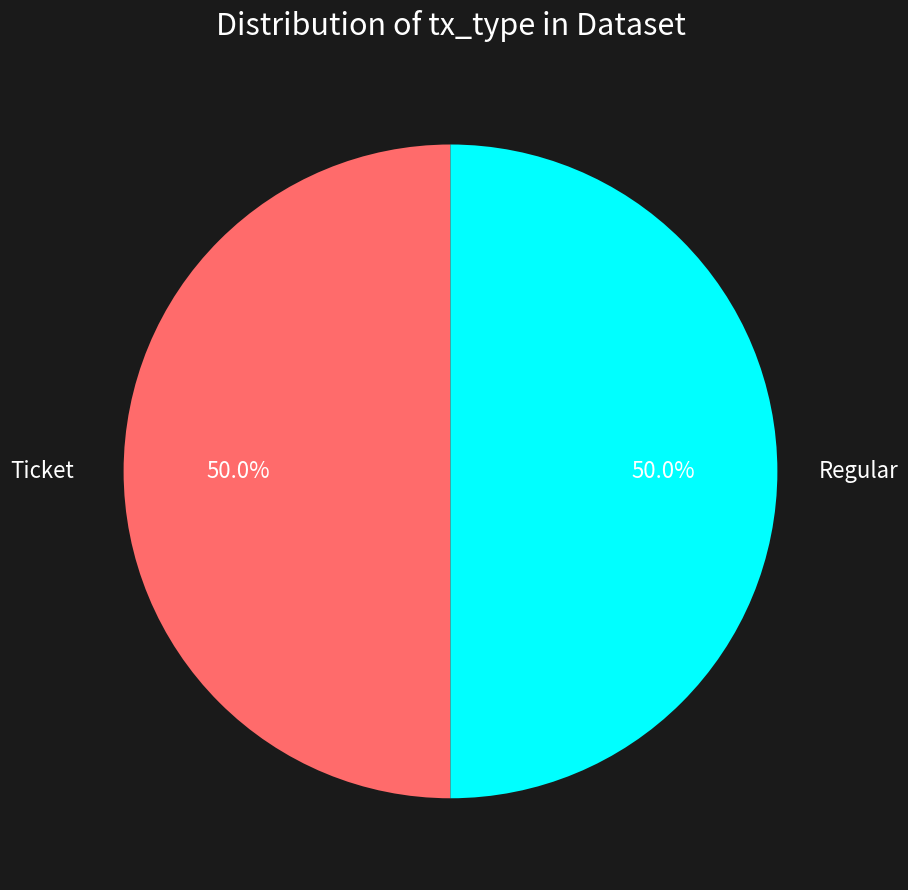

Count the number of slices in the pie.

2